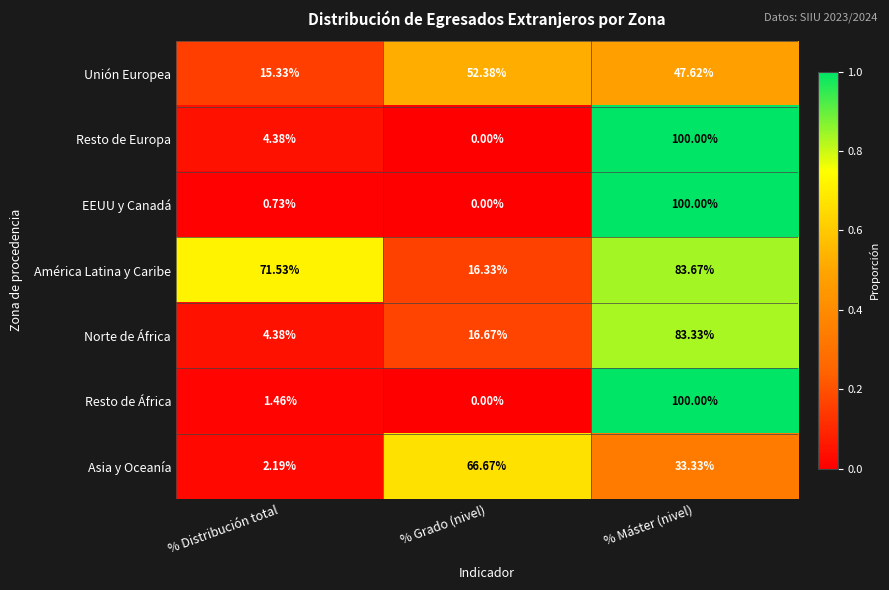

Which series changed the most between % Distribución total and % Grado (nivel)?

Asia y Oceanía